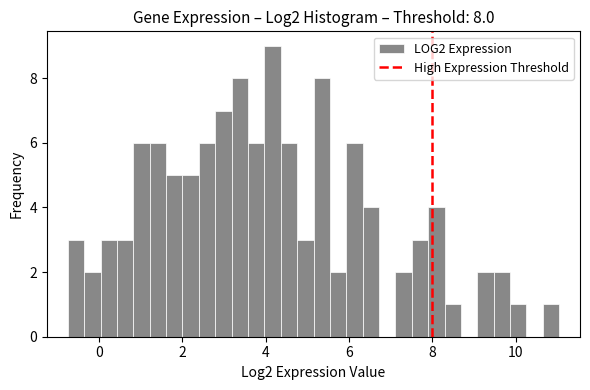

Read against the x-axis, roughly where is the centre of the tallest bar?

4.2